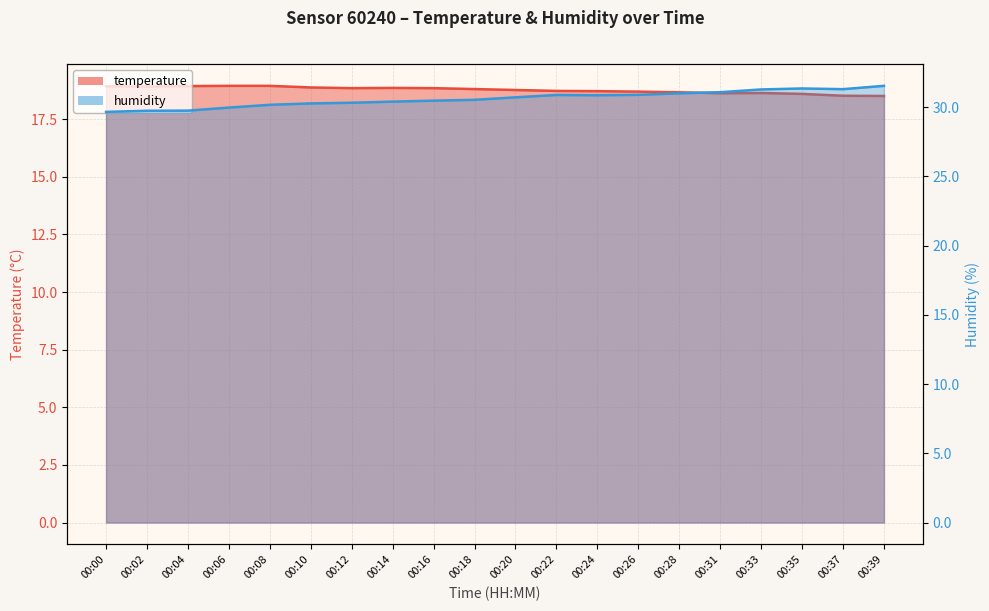

Which series has the largest total across all categories?

humidity